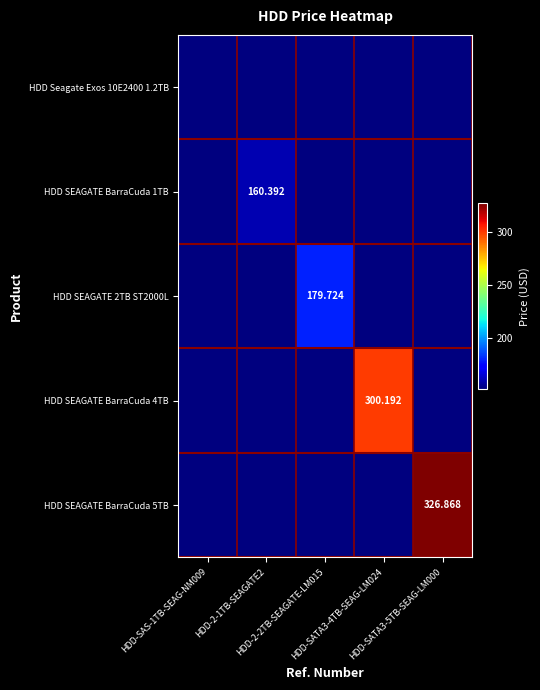

Which series has the largest range (max minus min)?

HDD SEAGATE BarraCuda 5TB